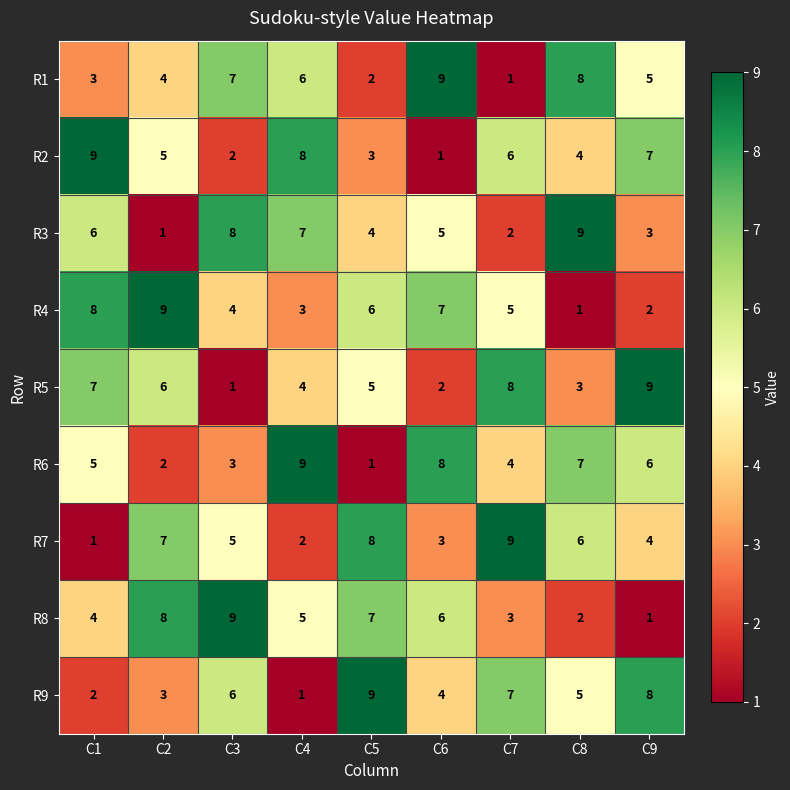

List the labels in order of R4 value, largest first.

C2, C1, C6, C5, C7, C3, C4, C9, C8